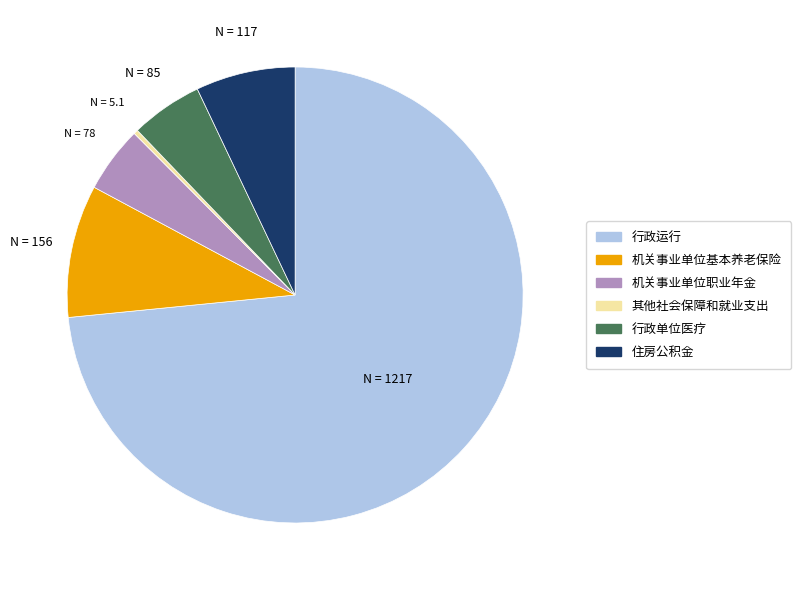

Is there a majority slice in this chart?

Yes